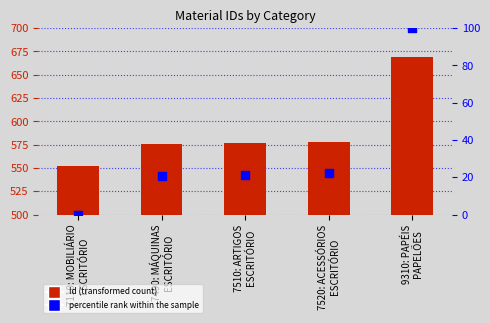

Which series contains the highest Y value?

Id